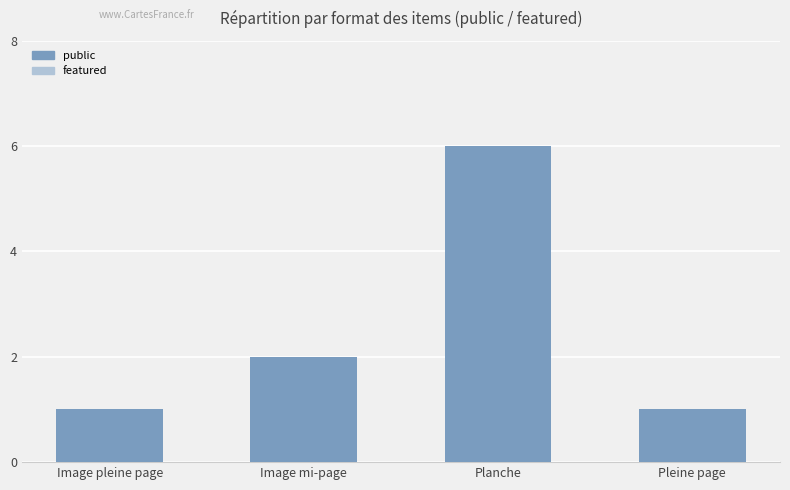

True or false: the data shows 1 at Image pleine page.

True